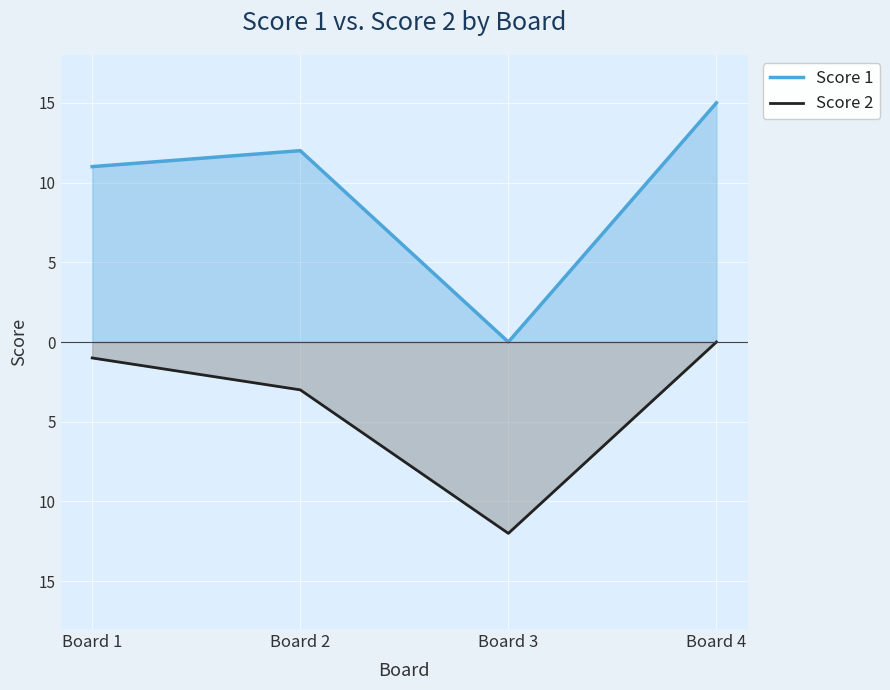

At which category does Score 2 reach its first local valley?

Board 3